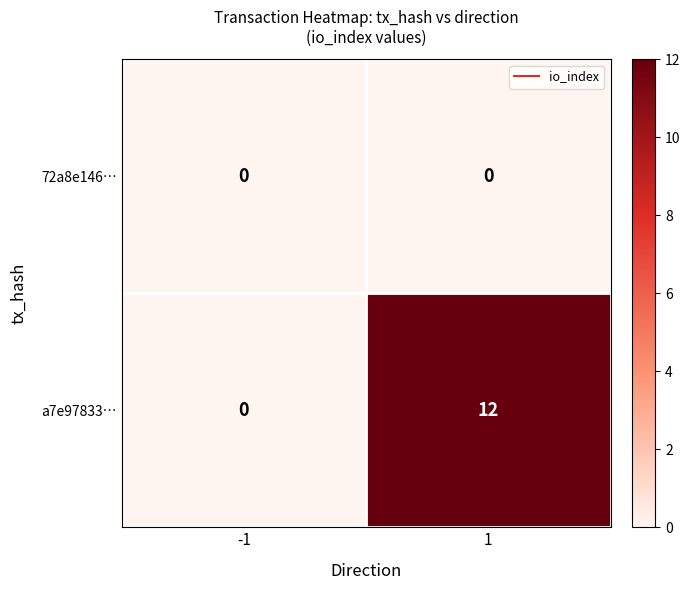

Reading left to right, transcribe all the data shown in this chart.

72a8e146…: 0	0
a7e97833…: 0	12